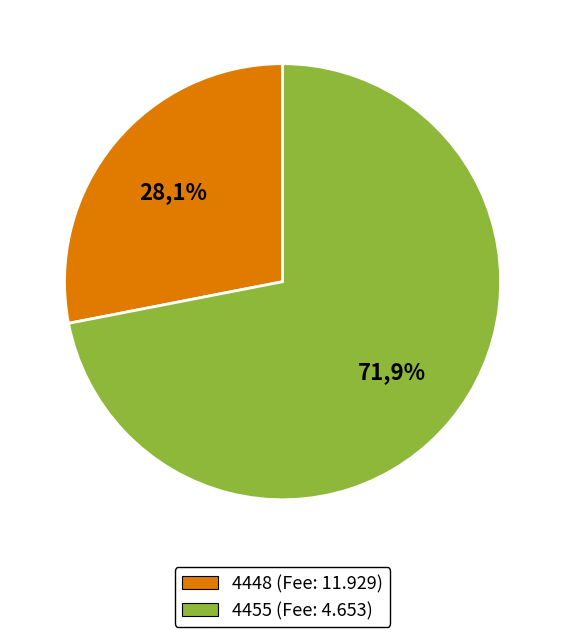

To the nearest percent, what is the combined percentage of 4448 and 4455?

100%